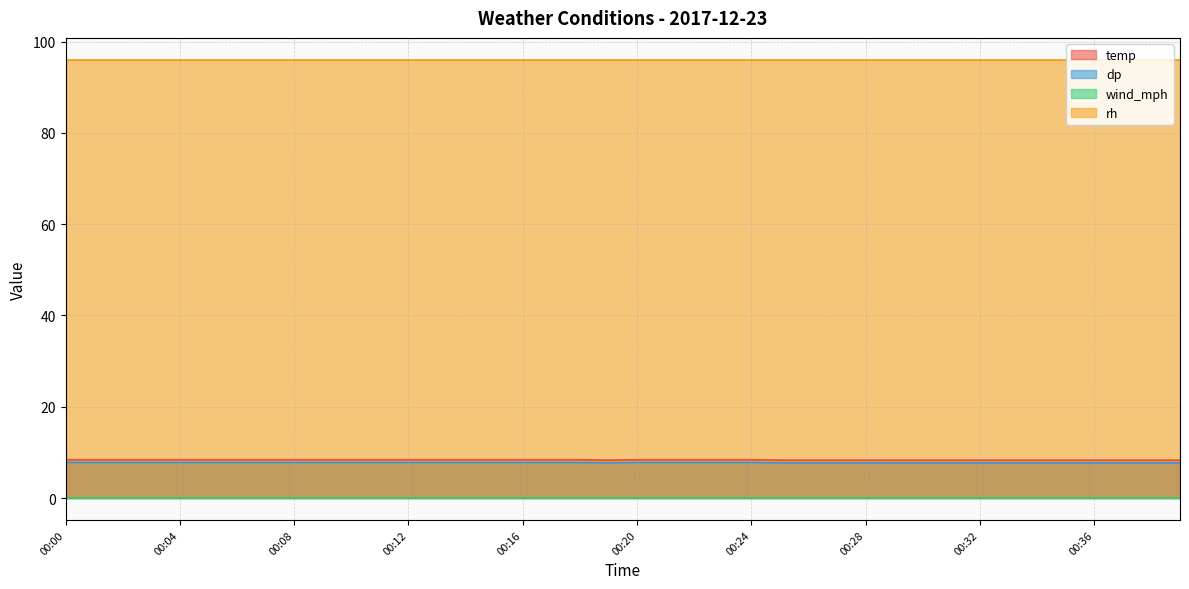

Read the dp value at 00:21.

7.8